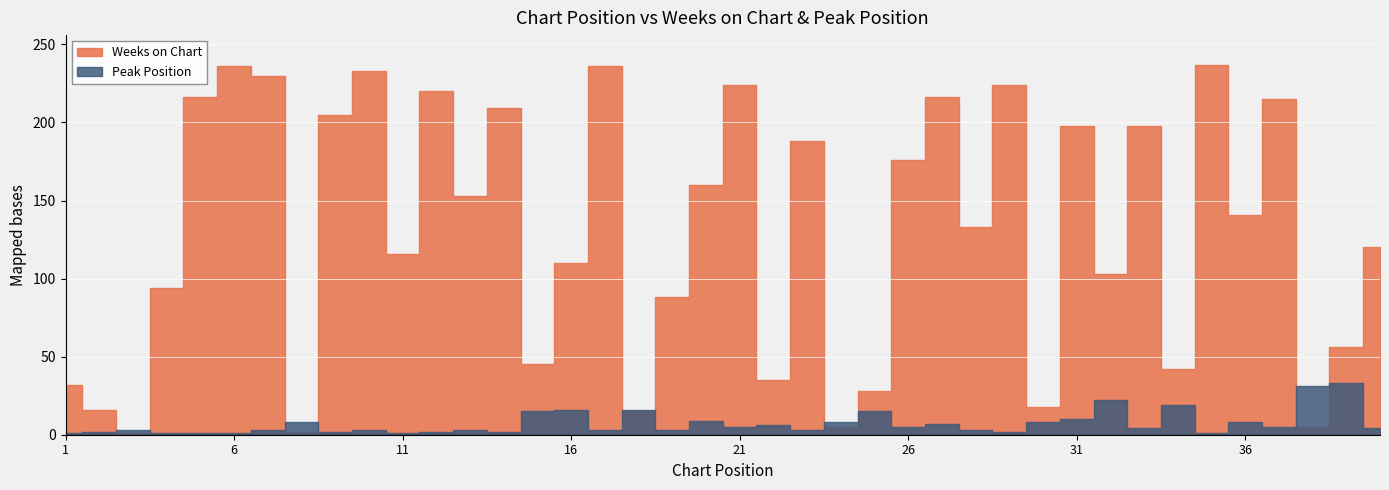

At which label does Peak Position first exceed 4?

8